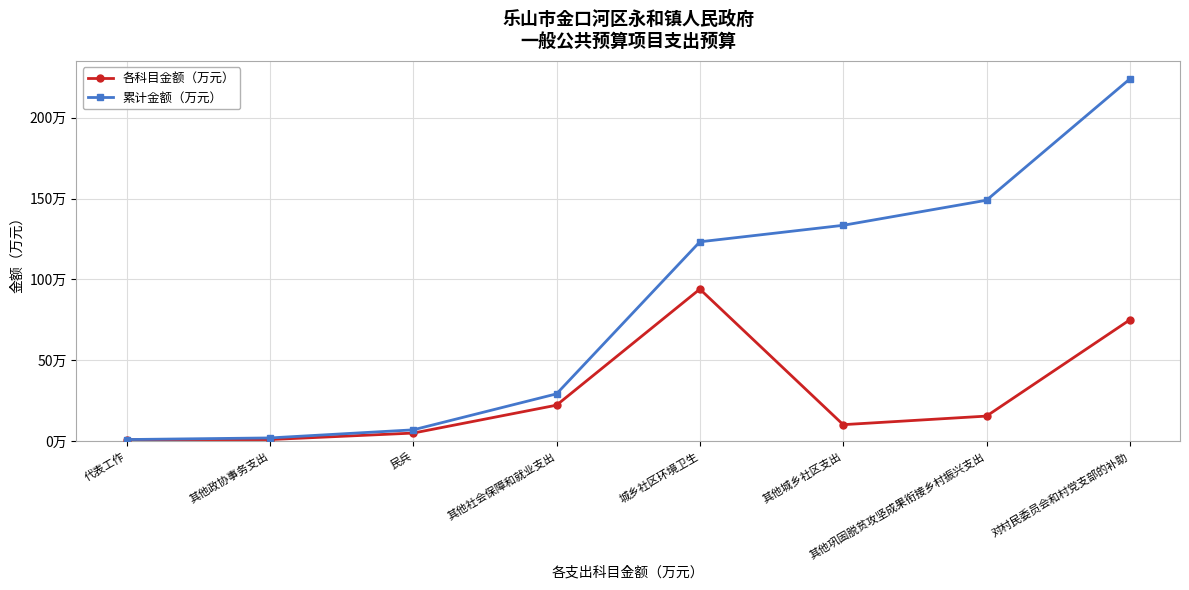

Where is 各科目金额（万元） nearest to the value 47?

其他社会保障和就业支出